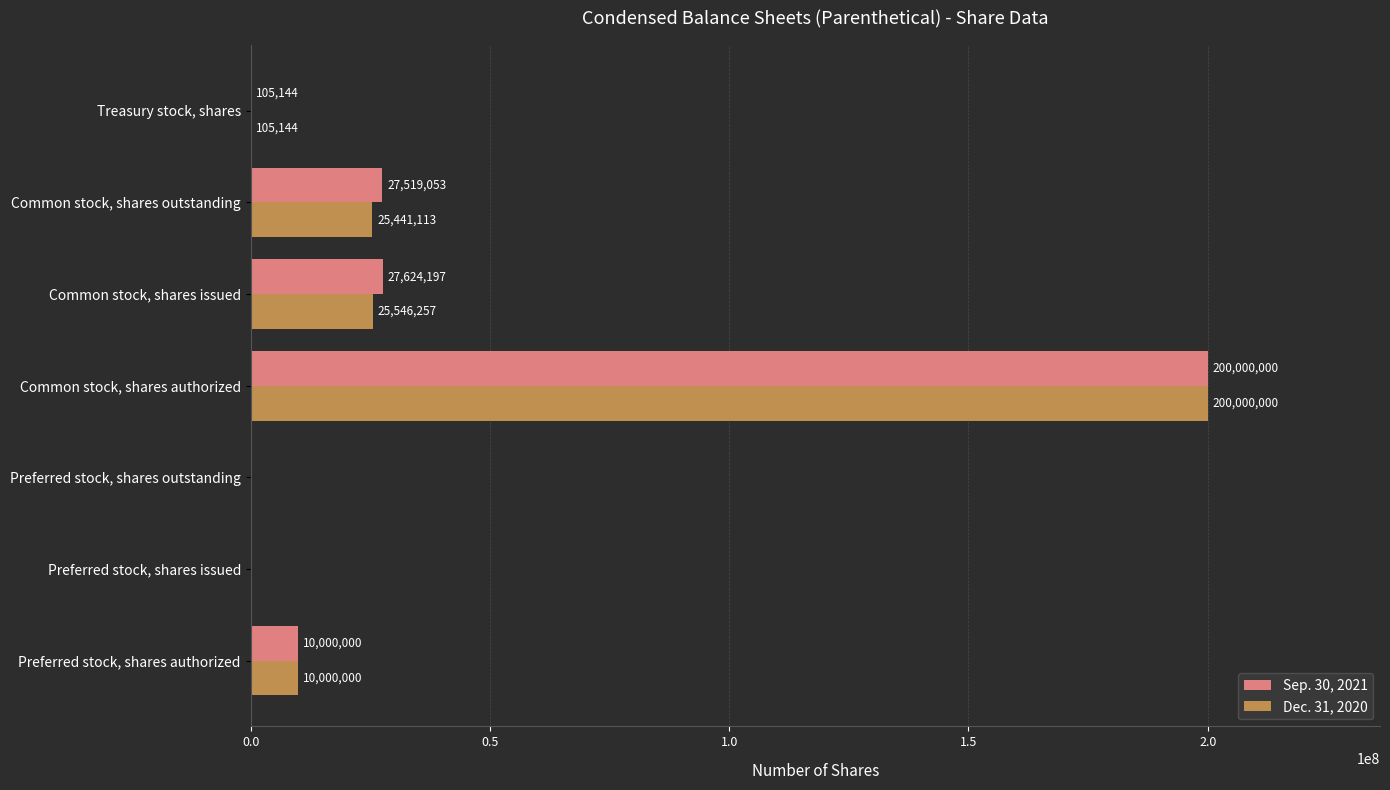

The Sep. 30, 2021 series shows 200000000 at Common stock, shares authorized. True or false?

True